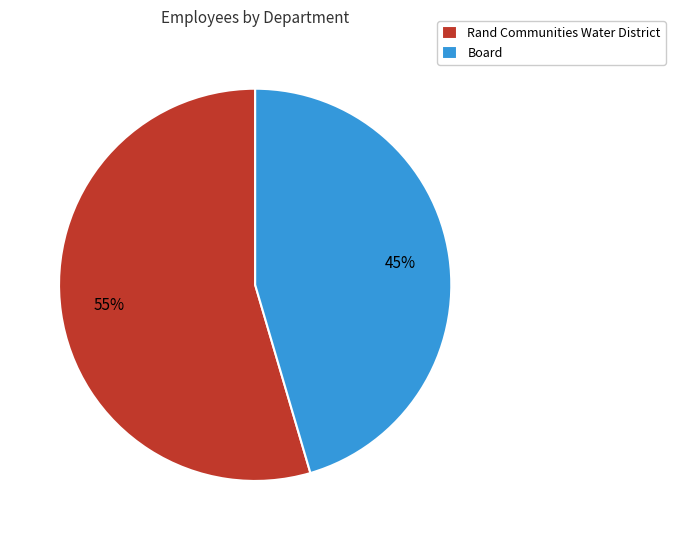

To the nearest percent, what is the combined percentage of Board and Rand Communities Water District?

100%